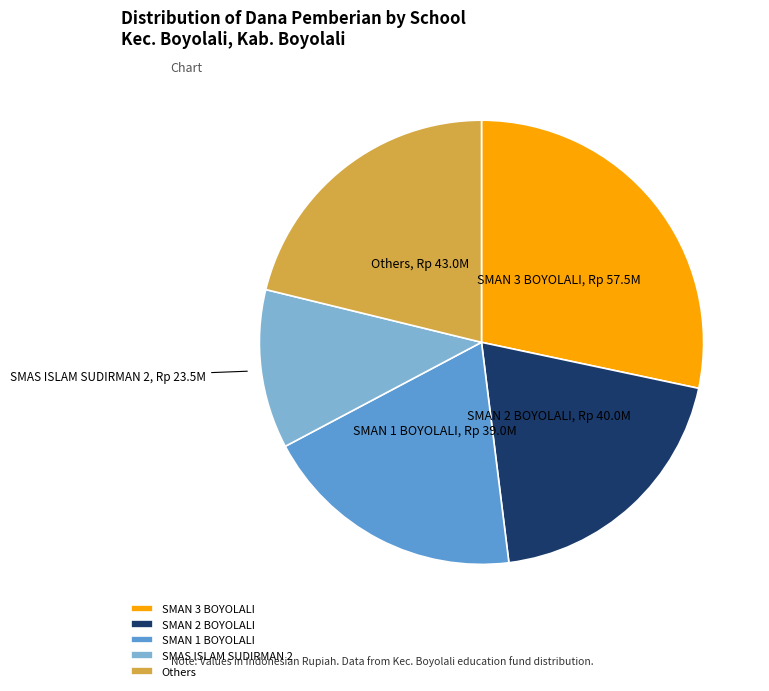

Which slice is the smallest?

SMAS ISLAM SUDIRMAN 2